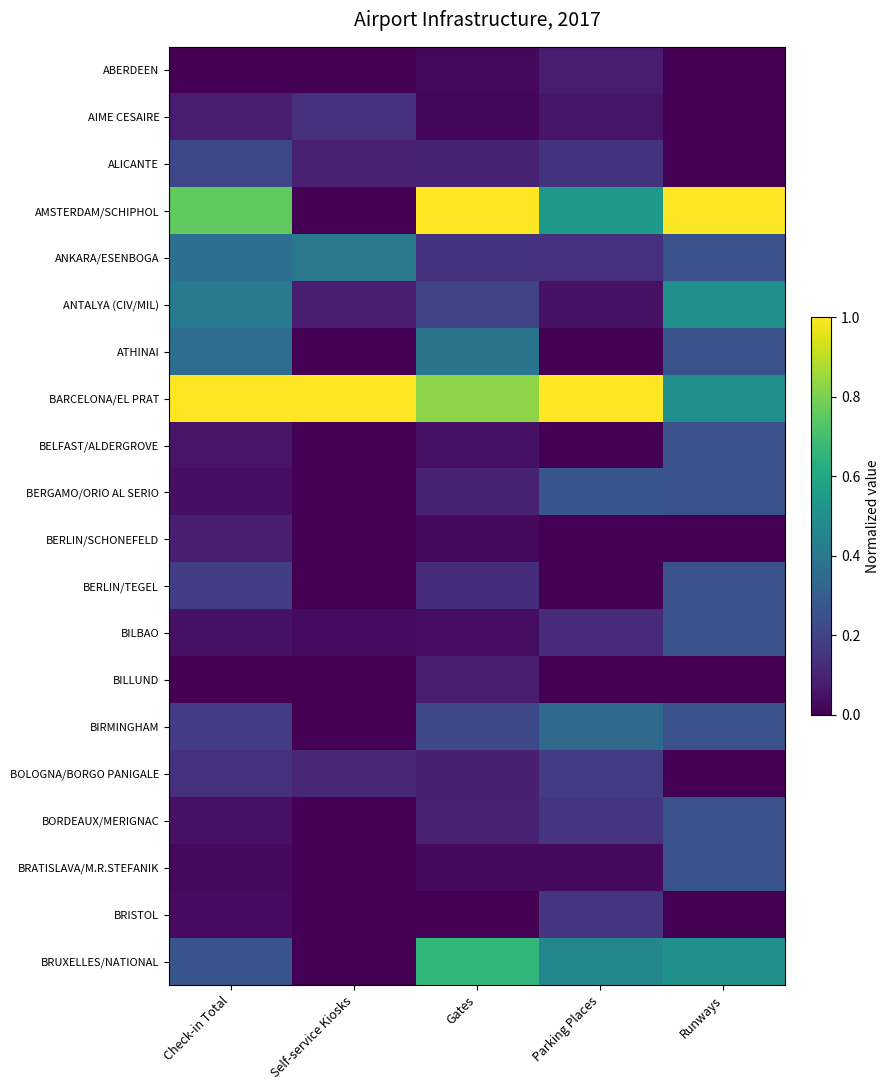

What is the difference between the BRATISLAVA/M.R.STEFANIK values at Runways and Parking Places?

0.2